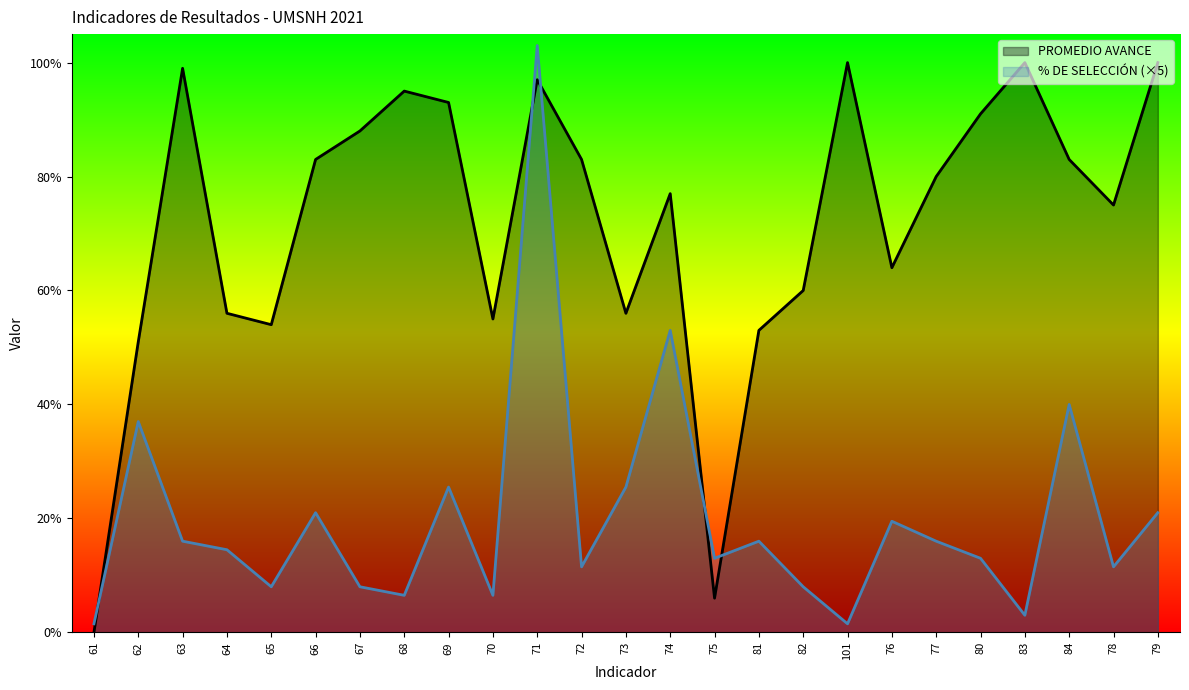

True or false: PROMEDIO AVANCE has a value of 0.9 at 70.

False